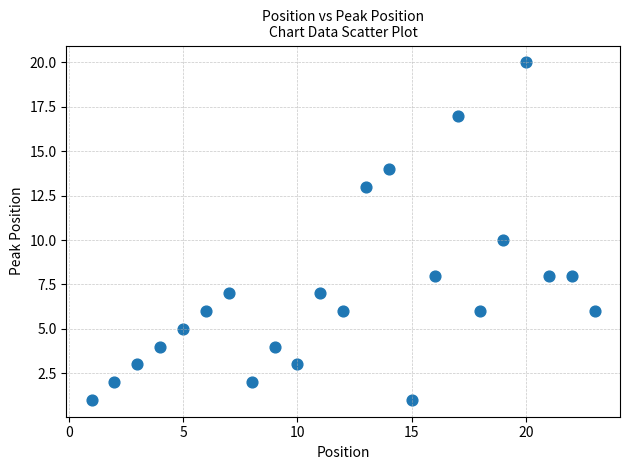

What is the range of X values (max minus min)?

22